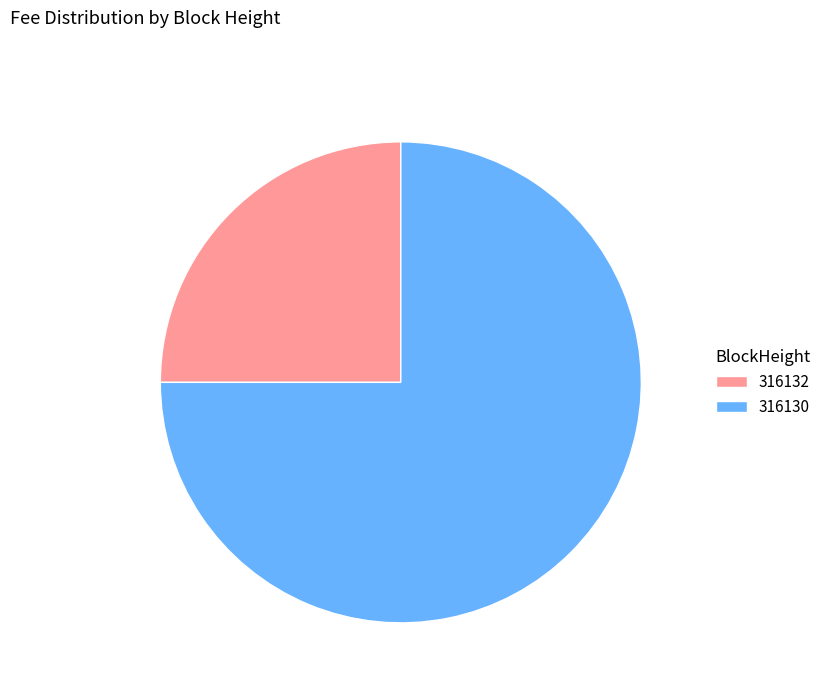

Which category has the smallest portion of the pie?

316132